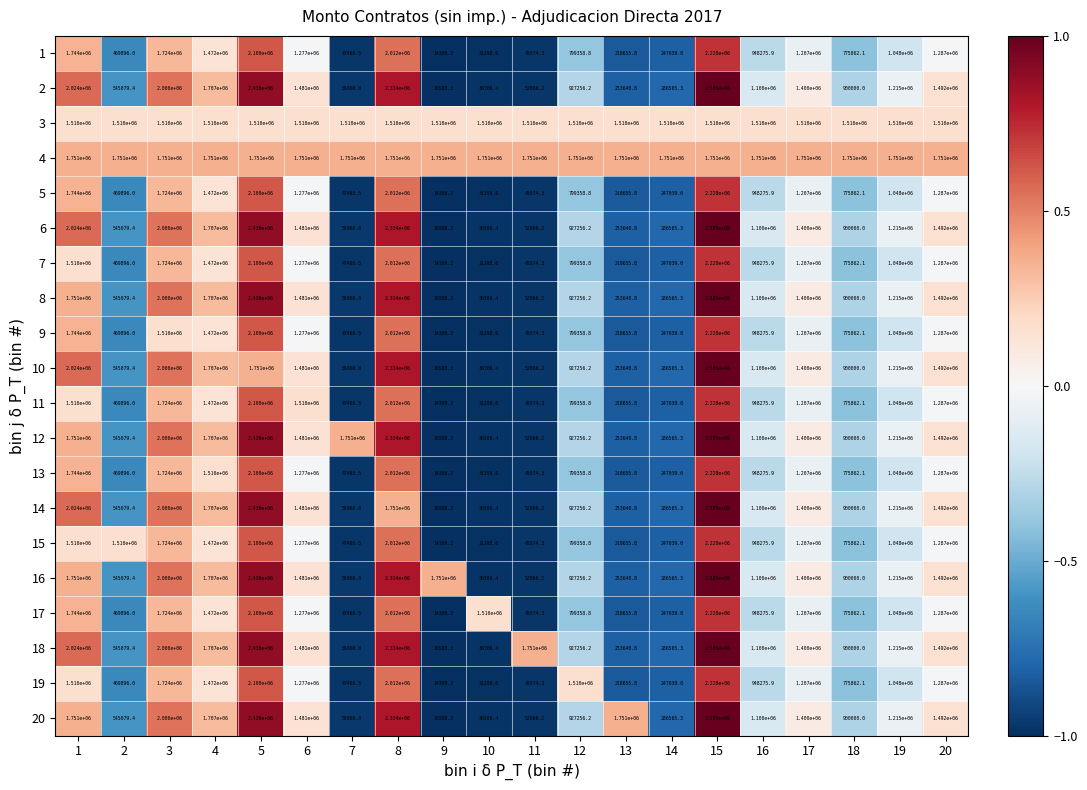

What is the difference between the highest and lowest values at 20?

464000.0